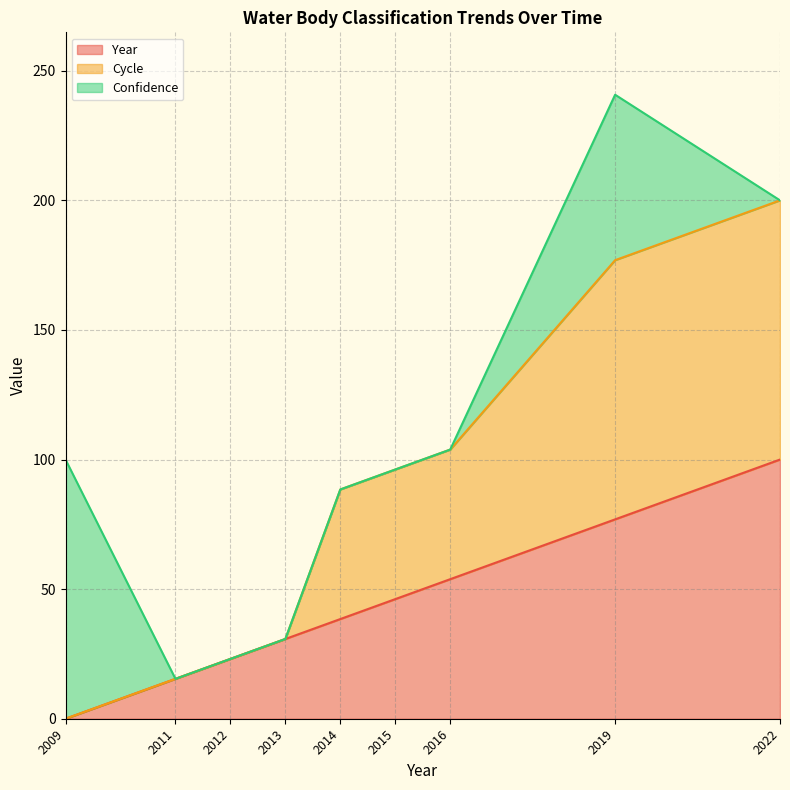

List the labels in order of Year value, smallest first.

2009, 2011, 2012, 2013, 2014, 2015, 2016, 2019, 2022